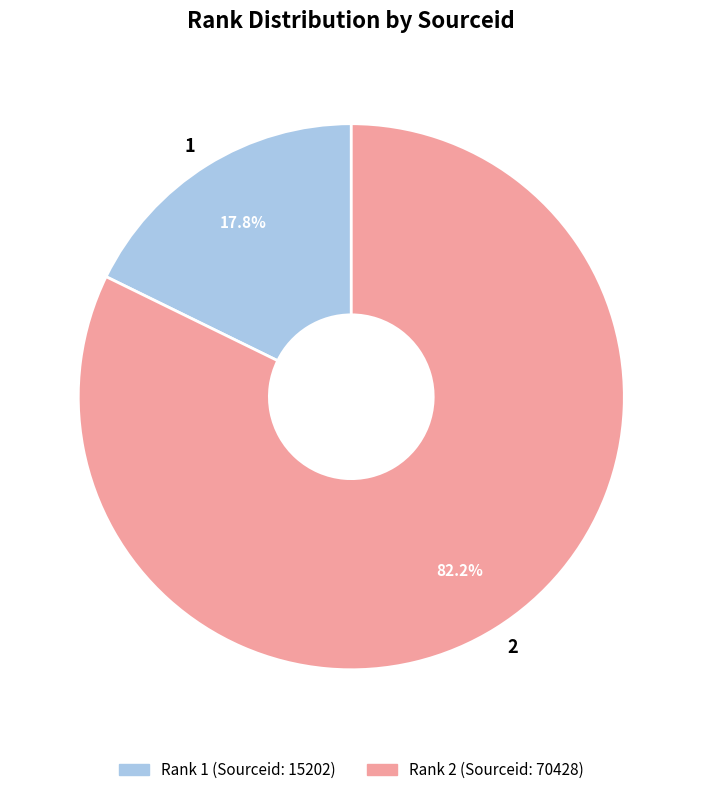

Which has a higher value, 1 or 2?

2